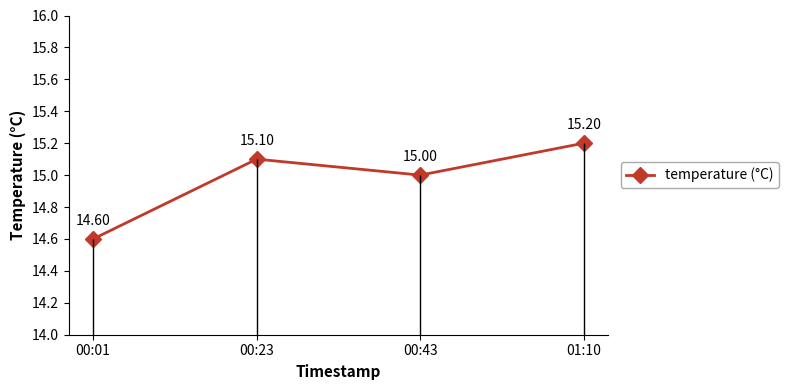

What is the sum of the values at 01:10 and 00:43?

30.2